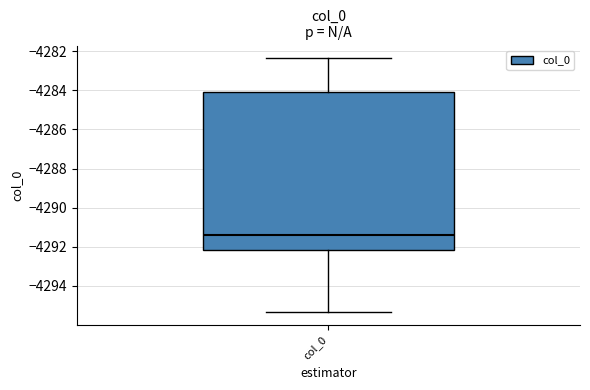

Read this box plot against the y-axis: the position of the median line, the range covered by the box, and the ends of both whiskers. The values are not printed on the chart, so give them approximately, as read against the axis.

median -4291.4, box -4292.2 to -4284.0, whiskers -4295.4 to -4282.4